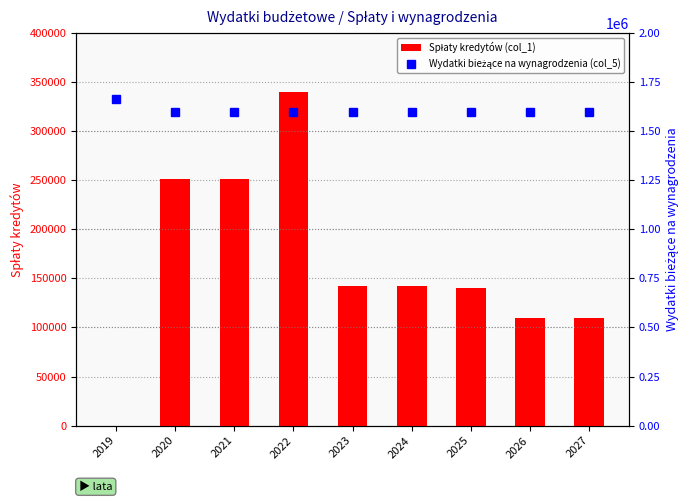

What is the total value across all series at 2026?

1709500